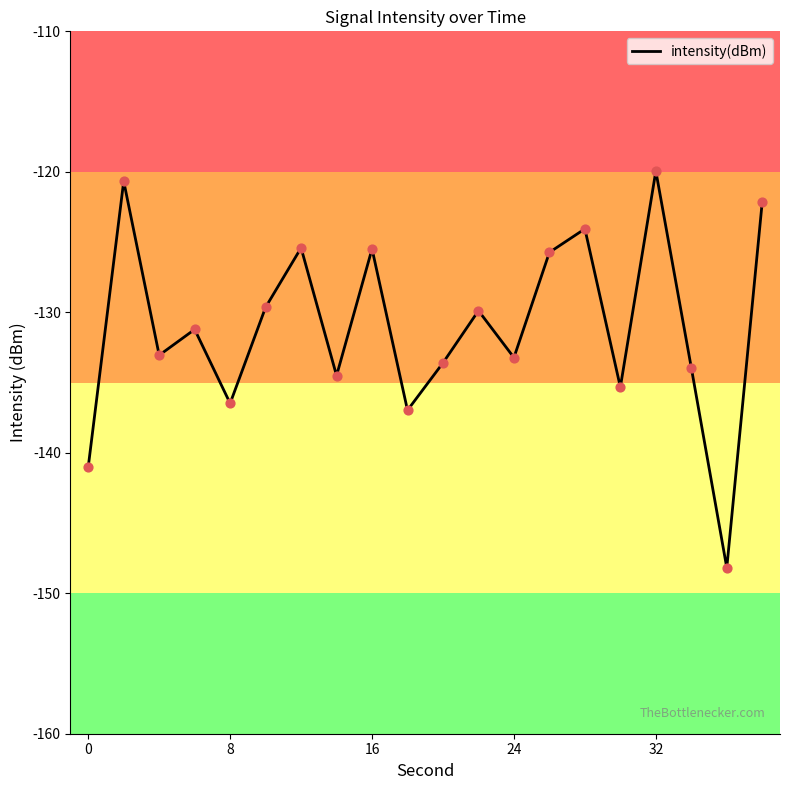

What is the difference between the maximum and minimum values?

28.2